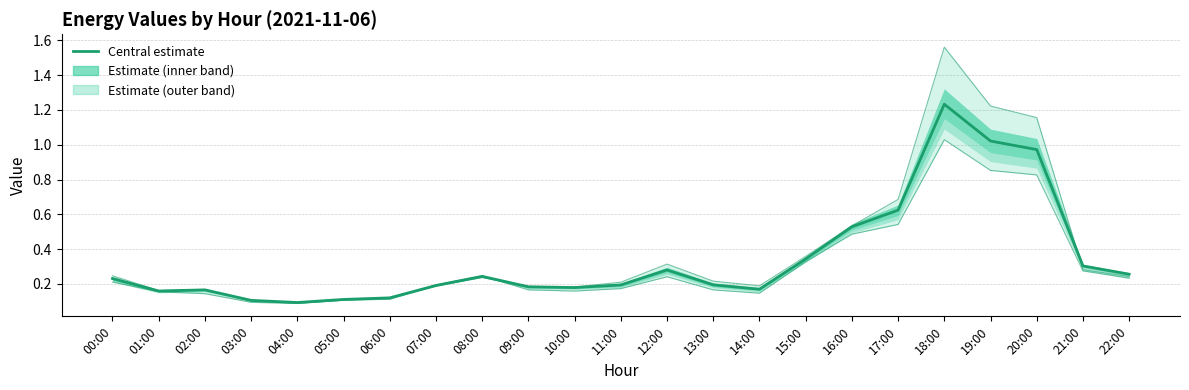

The col_6 estimate series shows 0.1 at 06:00. True or false?

False